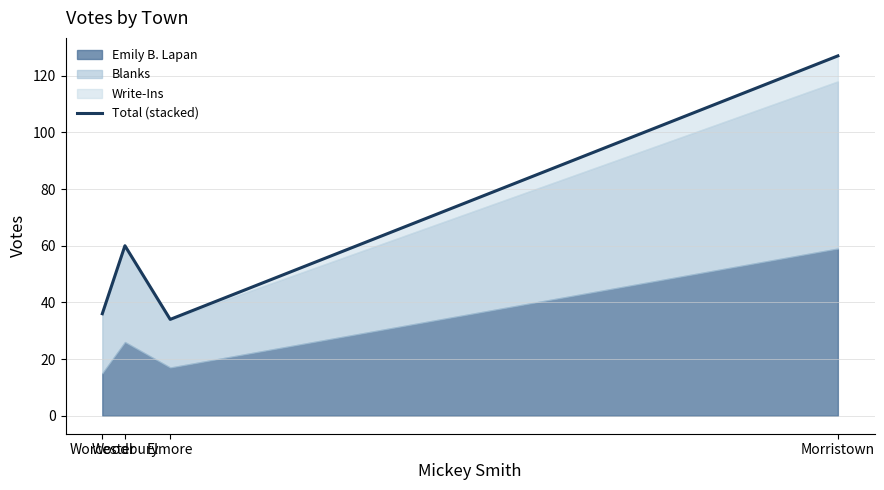

Between Woodbury and Elmore, which is larger?

Woodbury